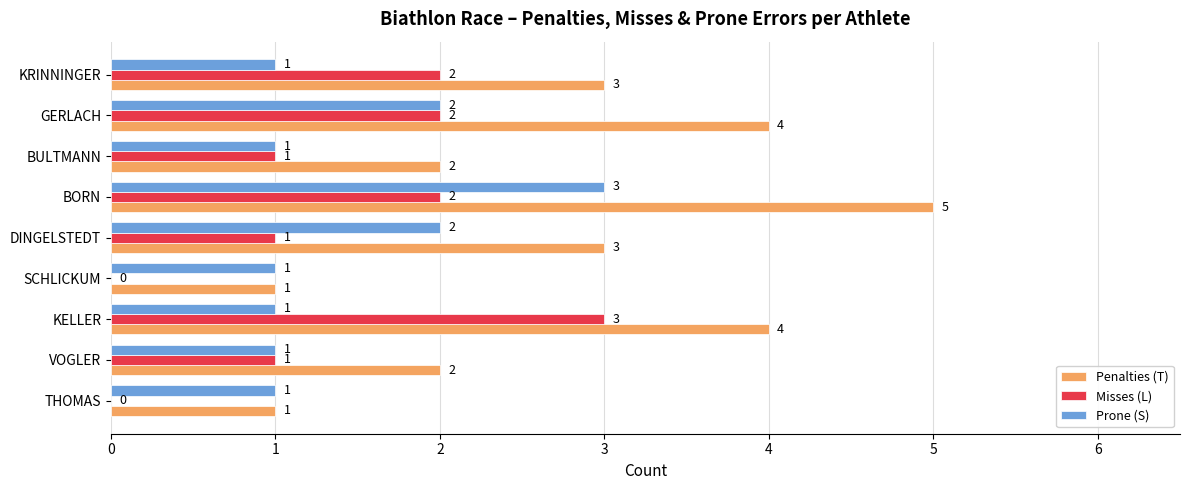

Between KELLER and BORN, which series saw the biggest shift?

Prone (S)